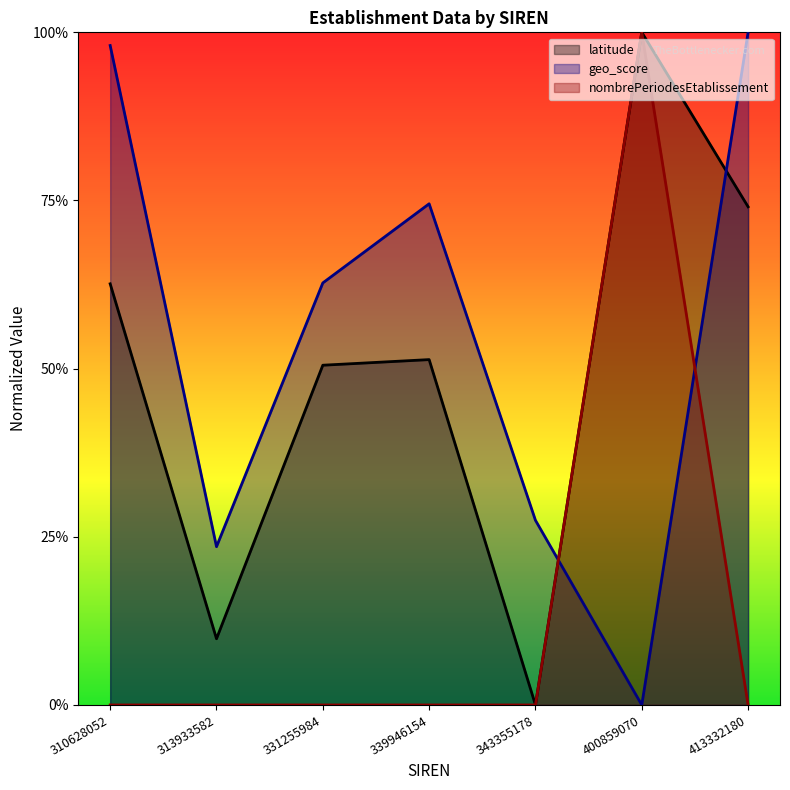

The geo_score series shows 0.5 at 400859070. True or false?

False